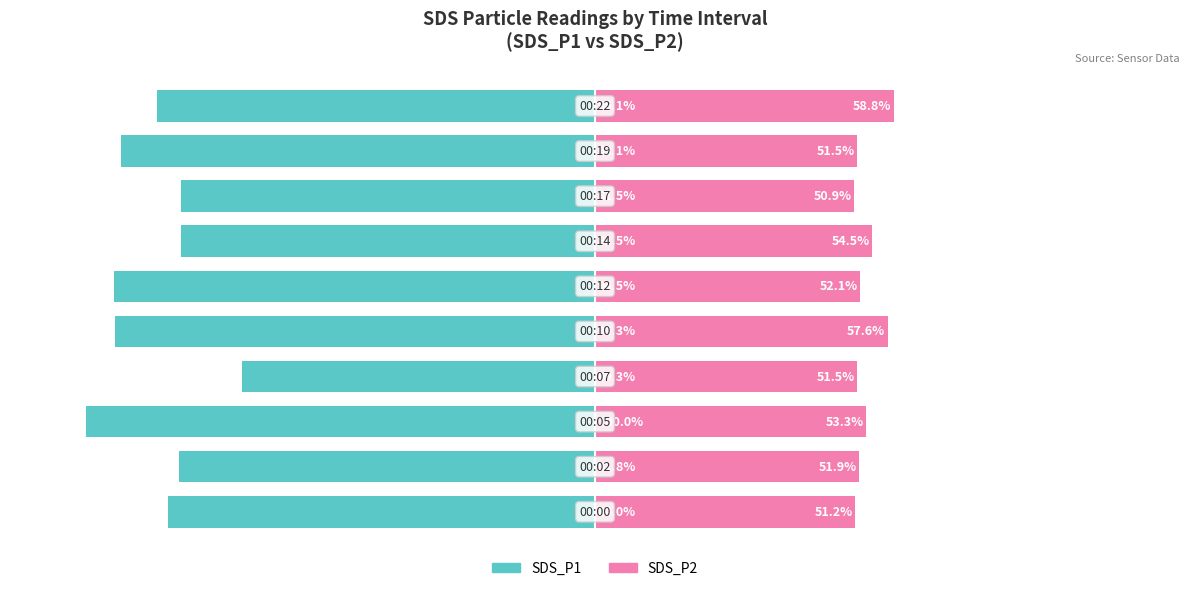

What is the value of the SDS_P1 bar at the 3rd from the left?

-100.0